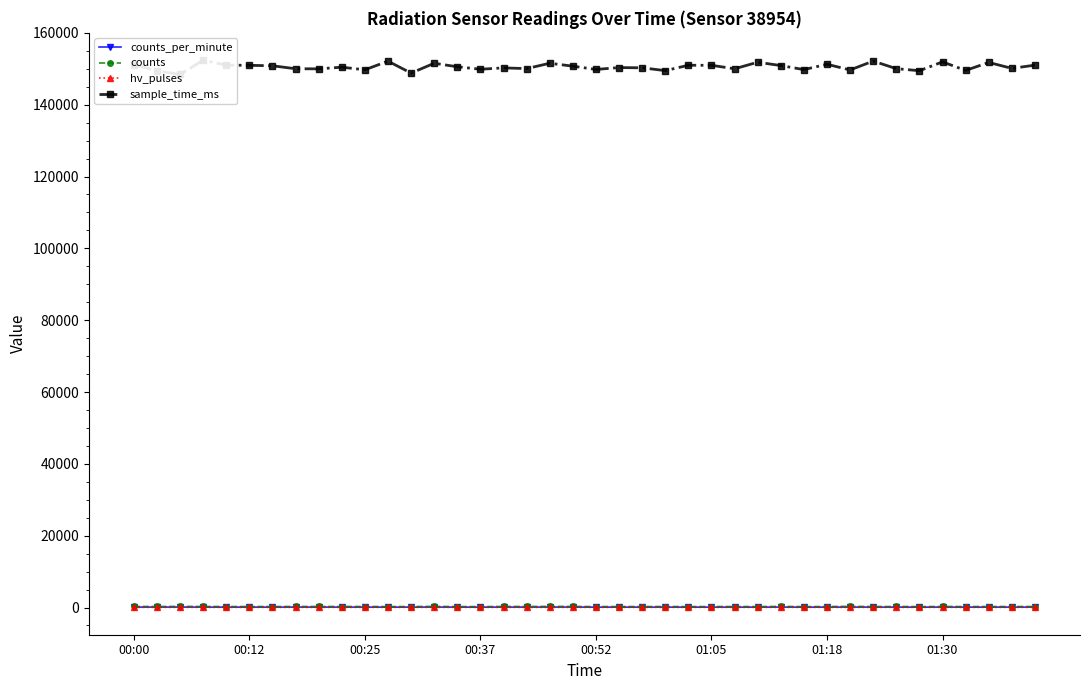

True or false: counts_per_minute has more than 2 points higher than both neighbors.

True